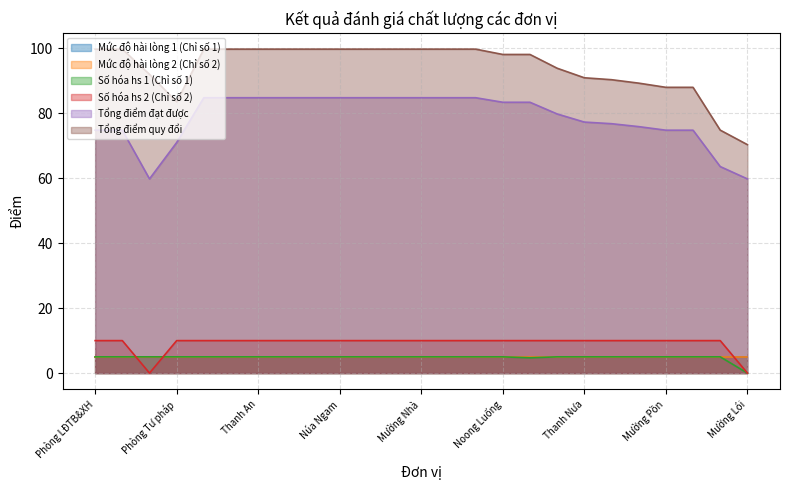

At which label does Tổng điểm quy đổi first exceed 99?

Phòng LĐTB&XH